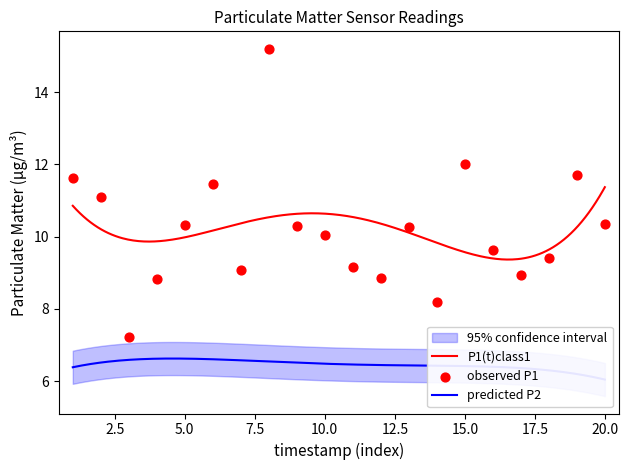

What is the lowest value of the P1(t)class1 series?

9.4